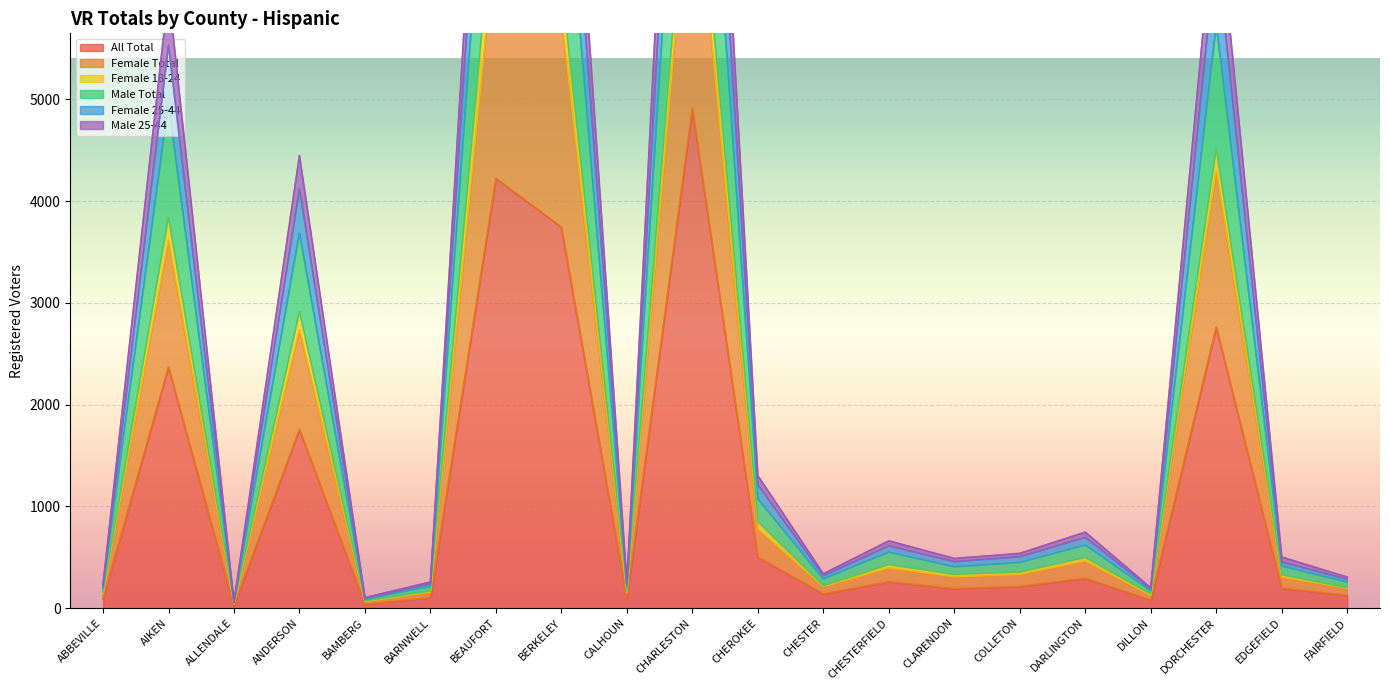

What is the minimum value shown in the chart?

24